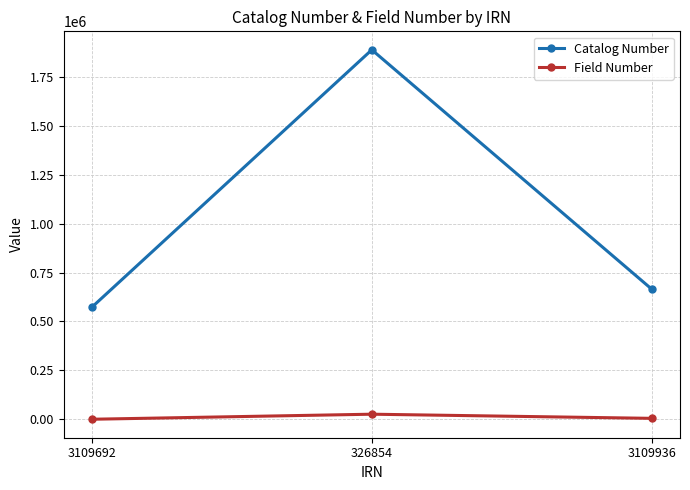

Is it true that Catalog Number equals 571717 at 3109692?

True